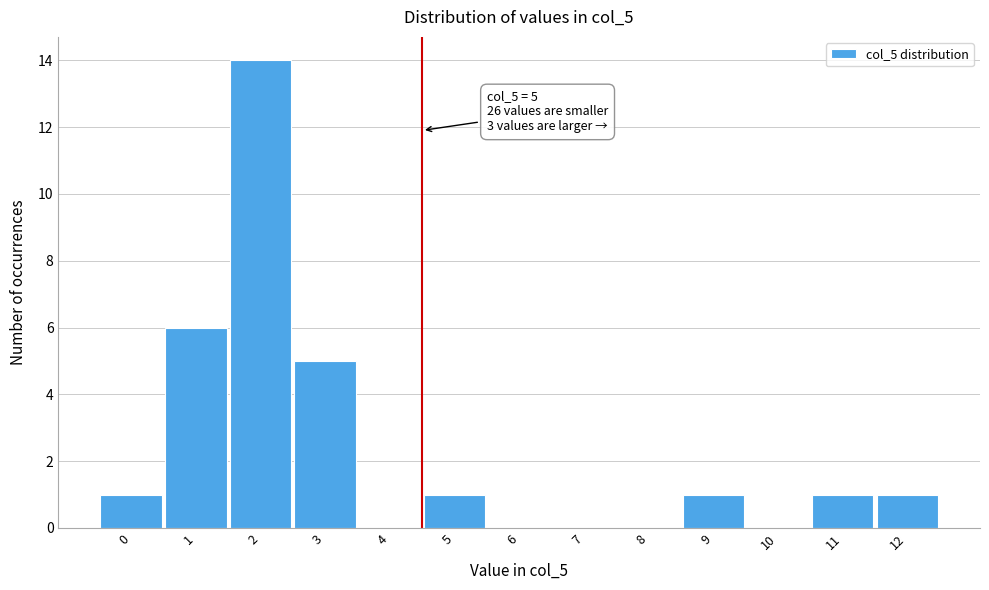

Reading left to right, what are all the values shown in this chart?

0=1	1=6	2=14	3=5	4=0	5=1	6=0	7=0	8=0	9=1	10=0	11=1	12=1